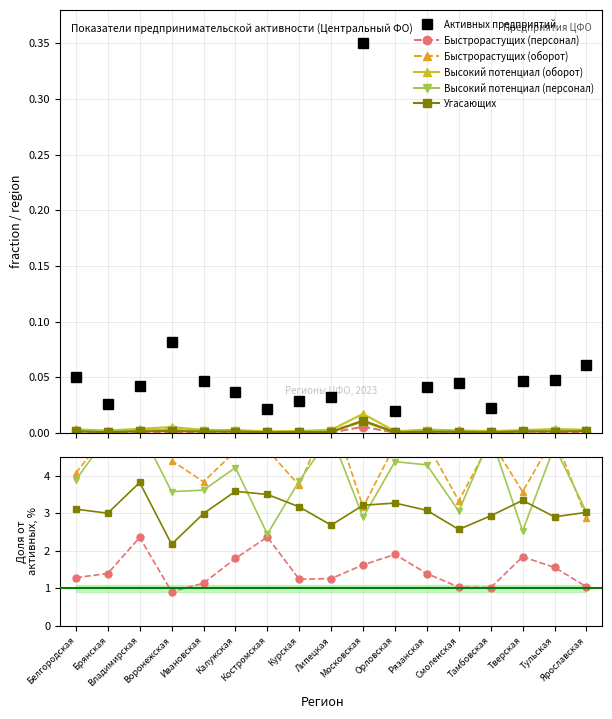

How many interior local peaks does the Быстрорастущих (оборот) series have?

6